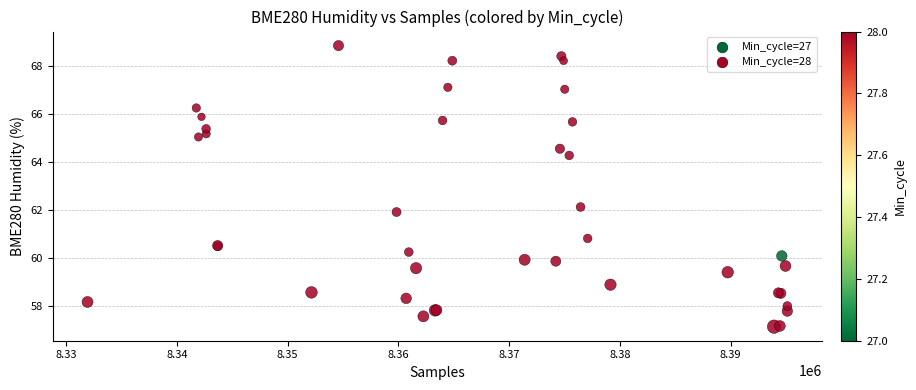

What Y value in the scatter plot is closest to 63?

62.1